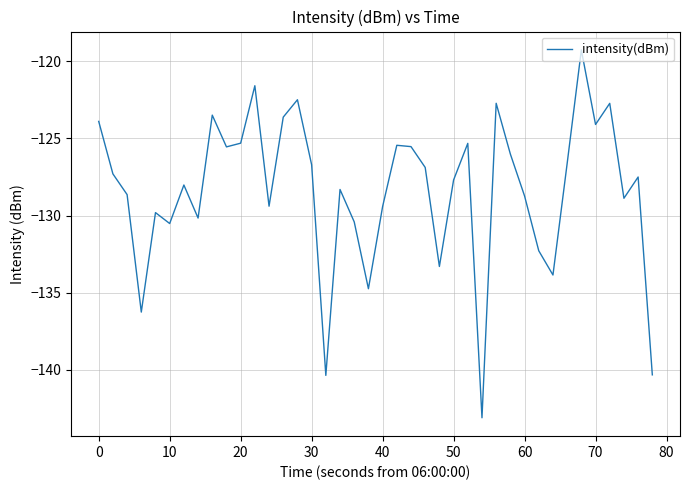

What is the difference between the maximum and minimum values?

23.8